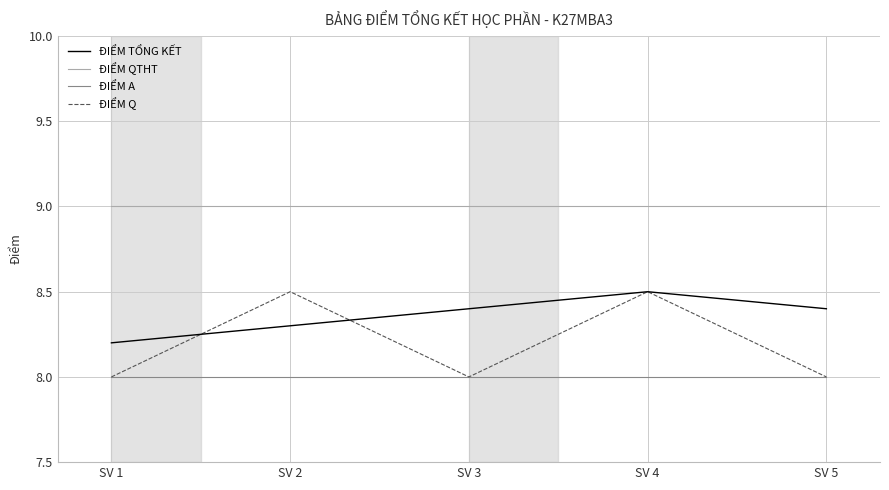

The ĐIỂM A series shows 8.0 at SV 2. True or false?

True